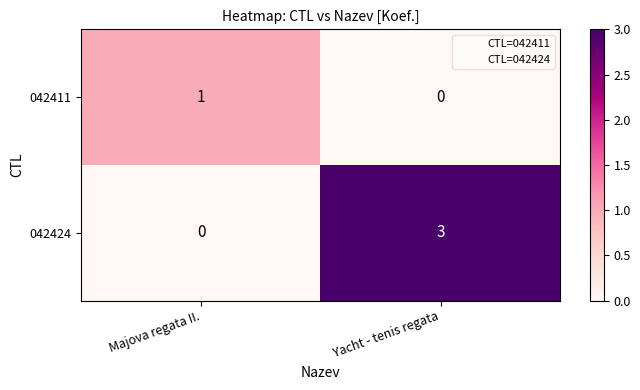

At which category does the chart reach its peak across all series?

Yacht - tenis regata